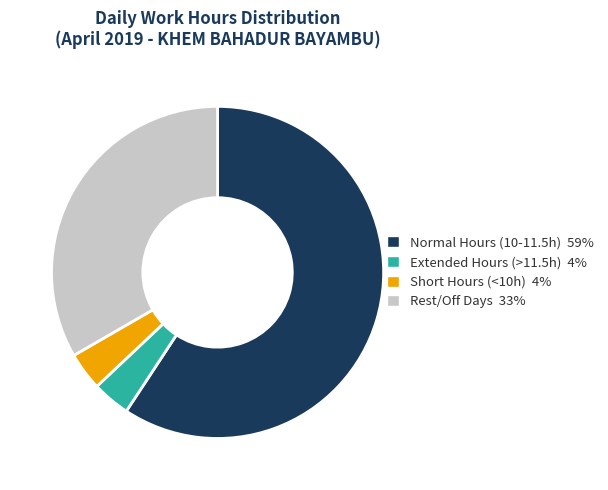

Does any single category account for the majority?

Yes